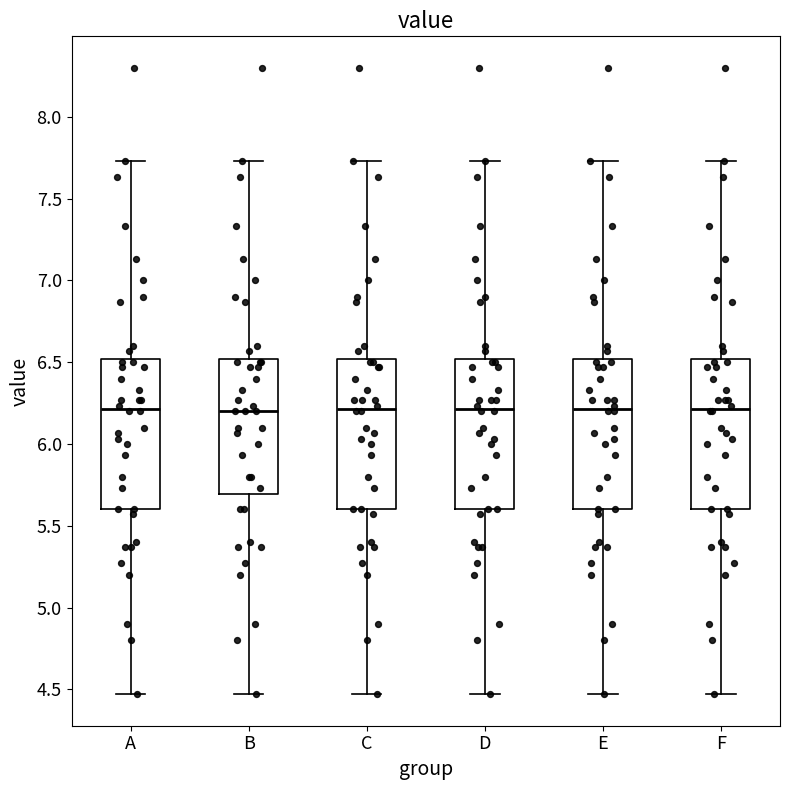

Reading left to right, transcribe this box plot: for each box, give where its median line is, the range the box spans, and where its two whiskers end, as read against the y-axis. The values are not printed on the chart, so give them approximately, as read against the axis.

A: median 6.20, box 5.60 to 6.50, whiskers 4.45 to 7.75
B: median 6.20, box 5.70 to 6.50, whiskers 4.45 to 7.75
C: median 6.20, box 5.60 to 6.50, whiskers 4.45 to 7.75
D: median 6.20, box 5.60 to 6.50, whiskers 4.45 to 7.75
E: median 6.20, box 5.60 to 6.50, whiskers 4.45 to 7.75
F: median 6.20, box 5.60 to 6.50, whiskers 4.45 to 7.75